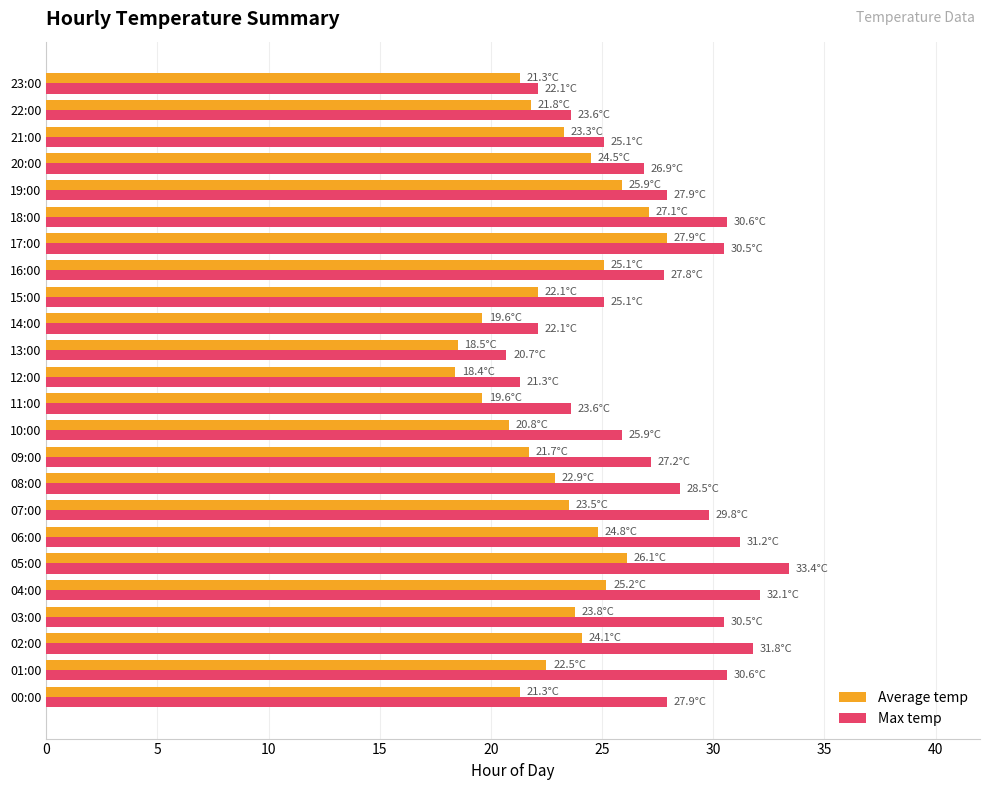

What is the maximum value for Average temp?

27.9